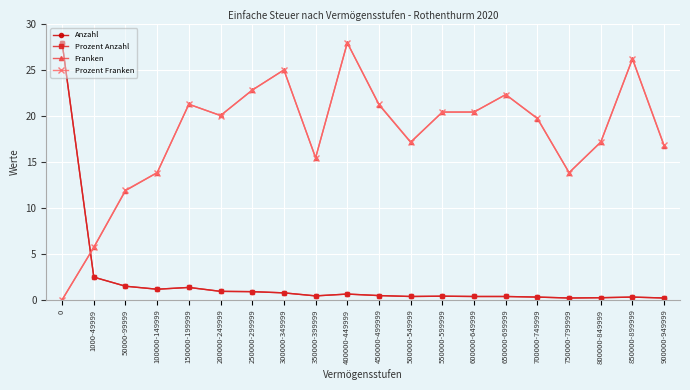

At which category does Prozent Franken reach its first local peak?

150000-199999